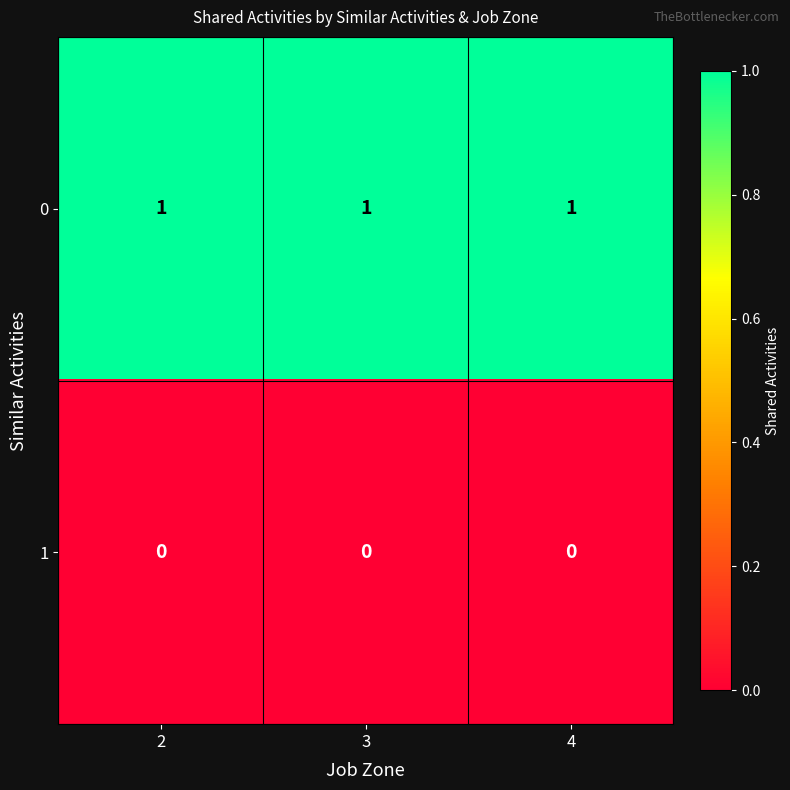

Is the value of 0 at 4 greater than the value of 1 at 4?

Yes